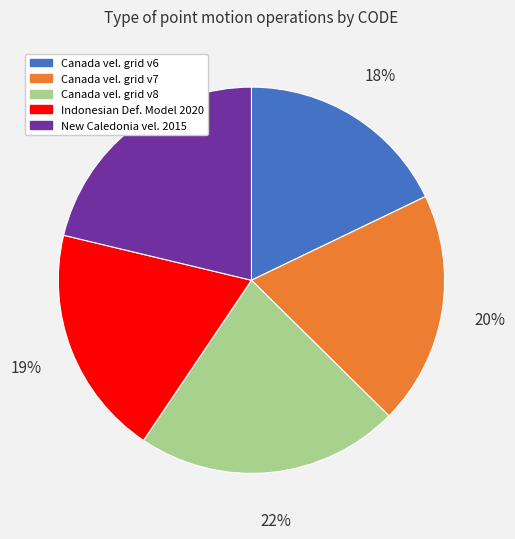

How many slices are in this pie chart?

5